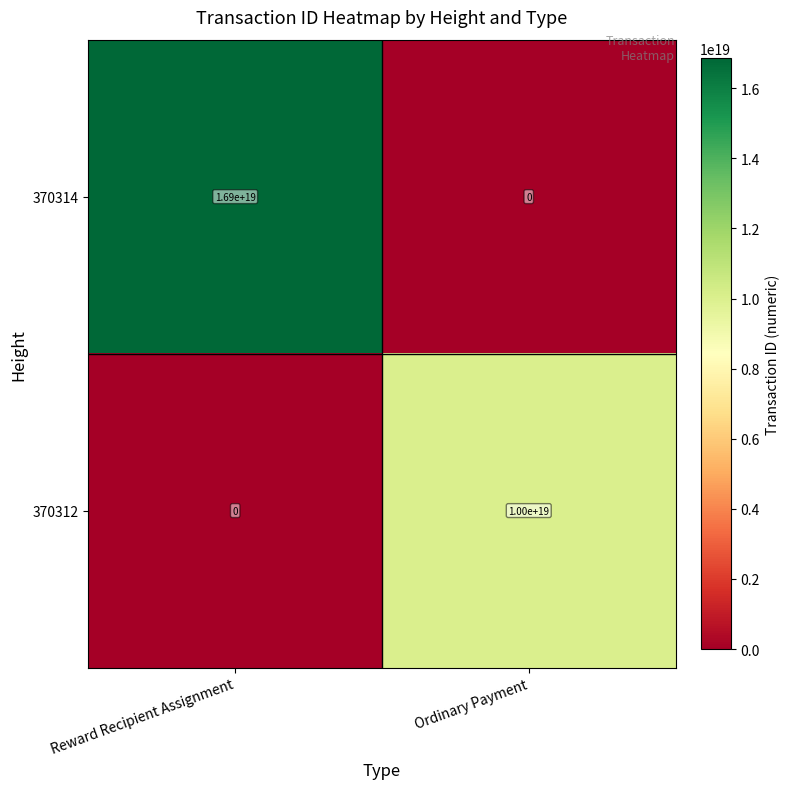

Rank the series by their maximum value, from lowest to highest.

370312, 370314